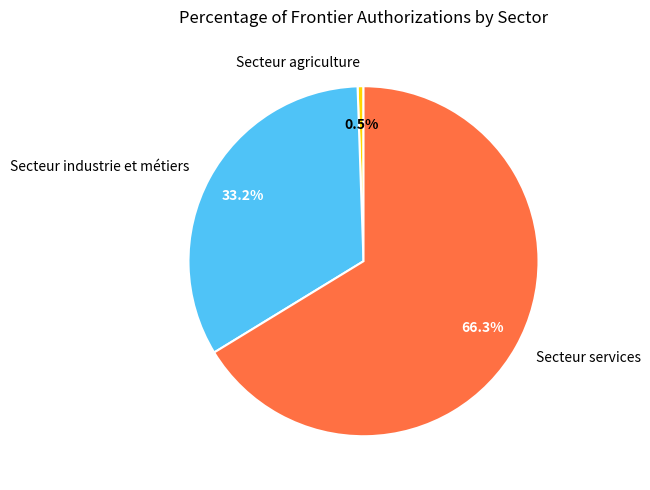

Is it true that Secteur agriculture is 9% of the pie?

False